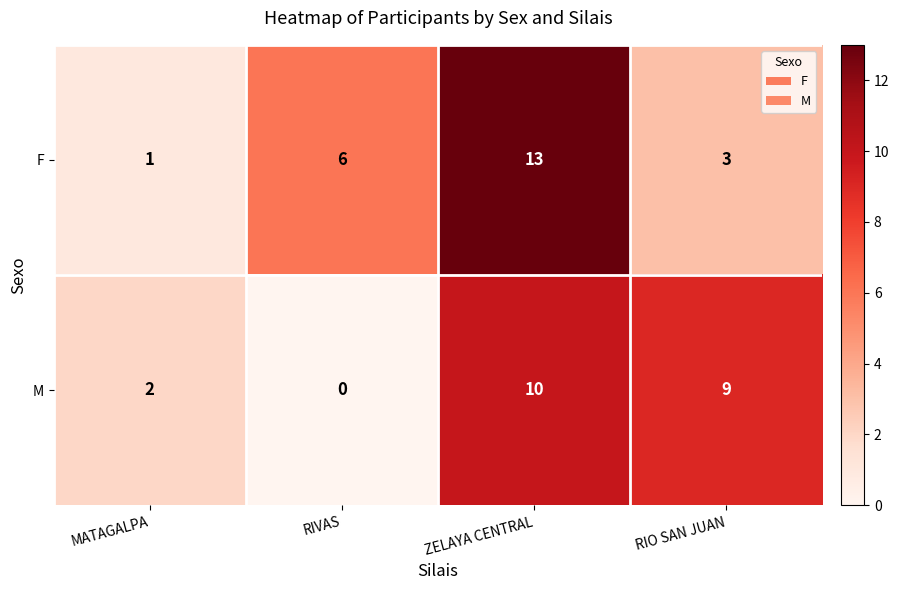

At which label does F reach its minimum?

MATAGALPA